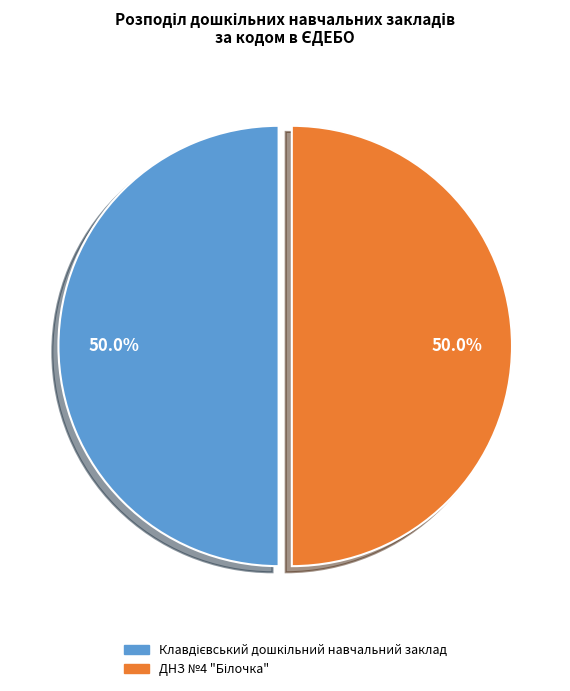

To the nearest percent, what is the average slice percentage?

50%